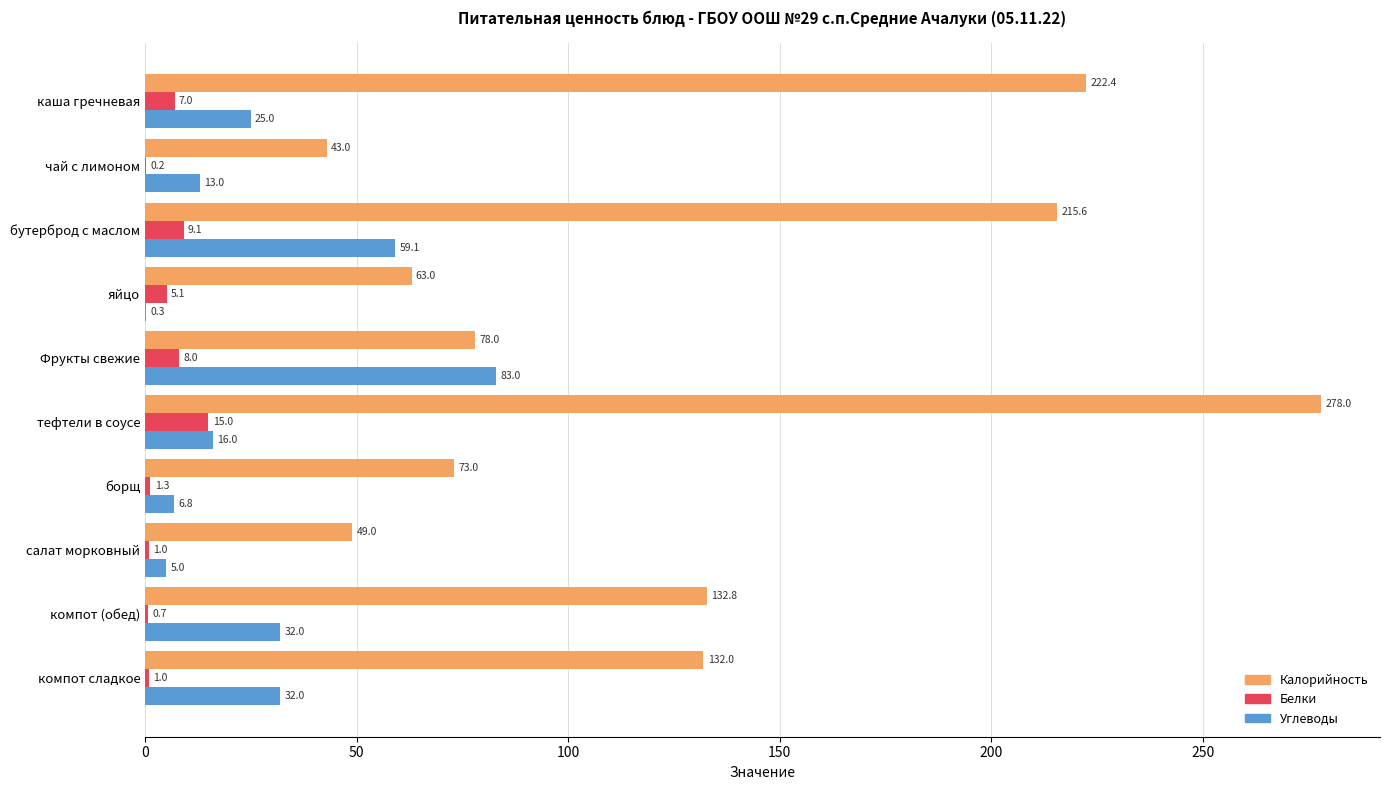

Is the value of Калорийность at бутерброд с маслом greater than the value of Углеводы at яйцо?

Yes